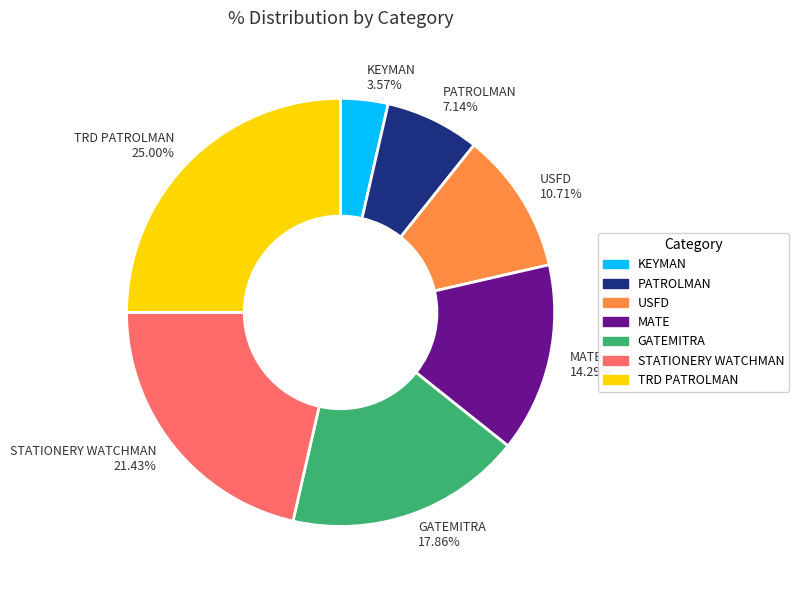

True or false: TRD PATROLMAN accounts for 15% of the total.

False